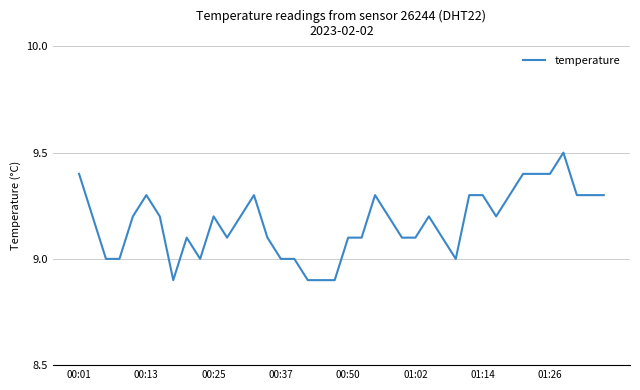

What is the greatest value displayed?

9.5